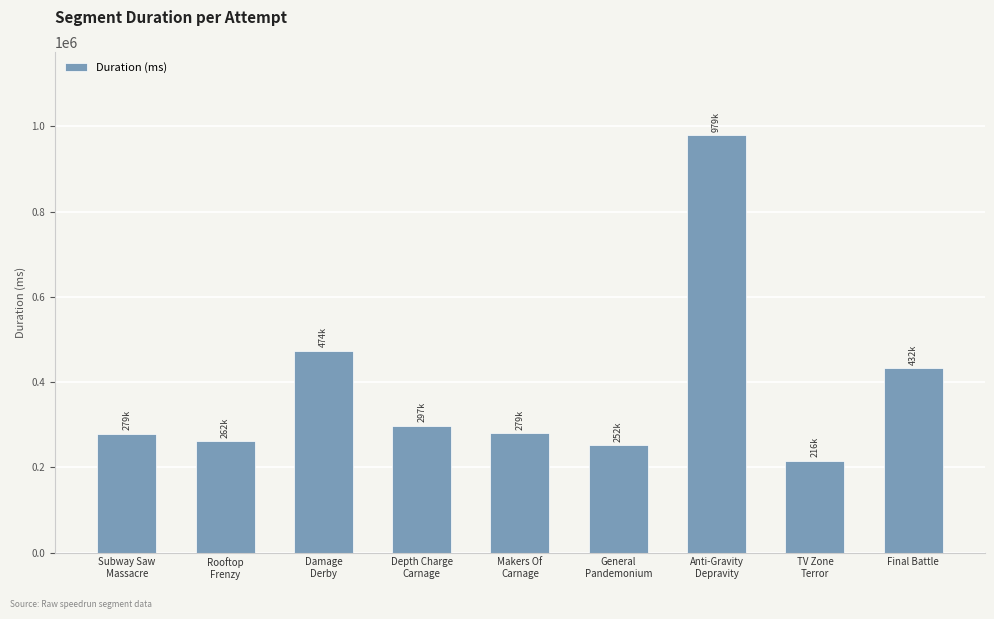

What is the maximum value shown in the chart?

978617